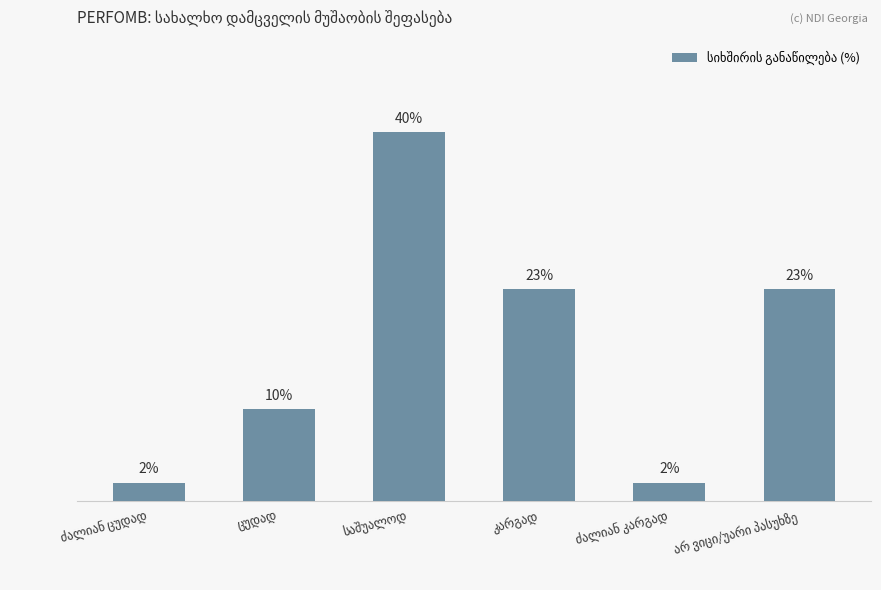

What is the sum of all values?

100